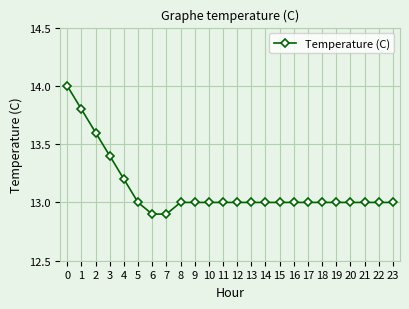

What is the ratio of the value at 23 to the value at 9?

1.0